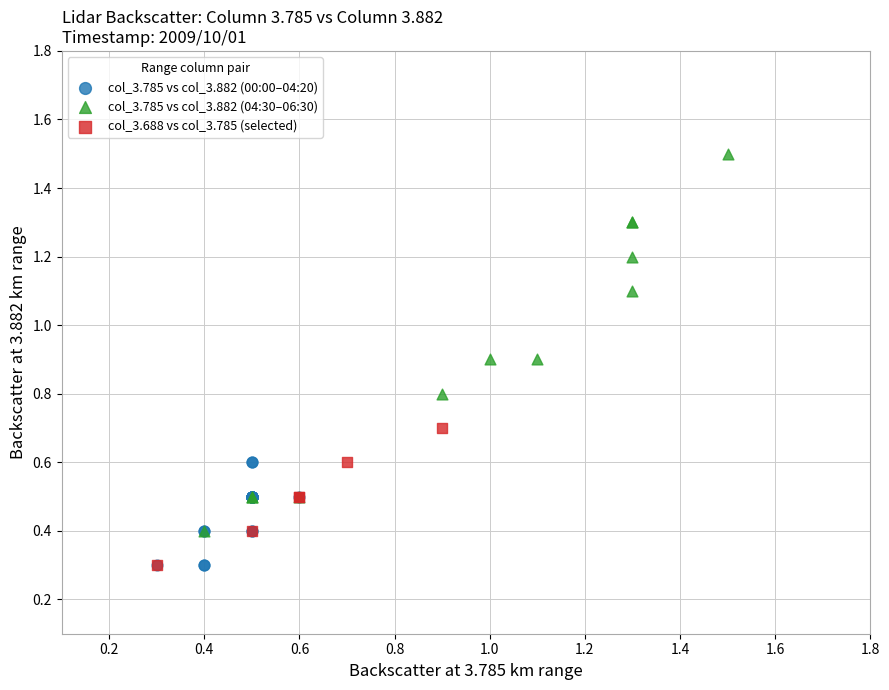

Which series has the widest spread of Y values?

col_3.785 vs col_3.882 (04:30–06:30)